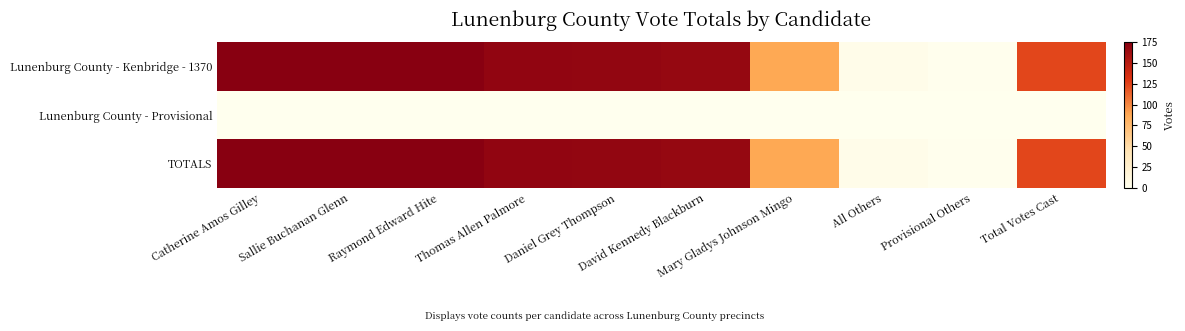

List the series in order of their peak value, highest first.

Lunenburg County - Kenbridge - 1370, TOTALS, Lunenburg County - Provisional